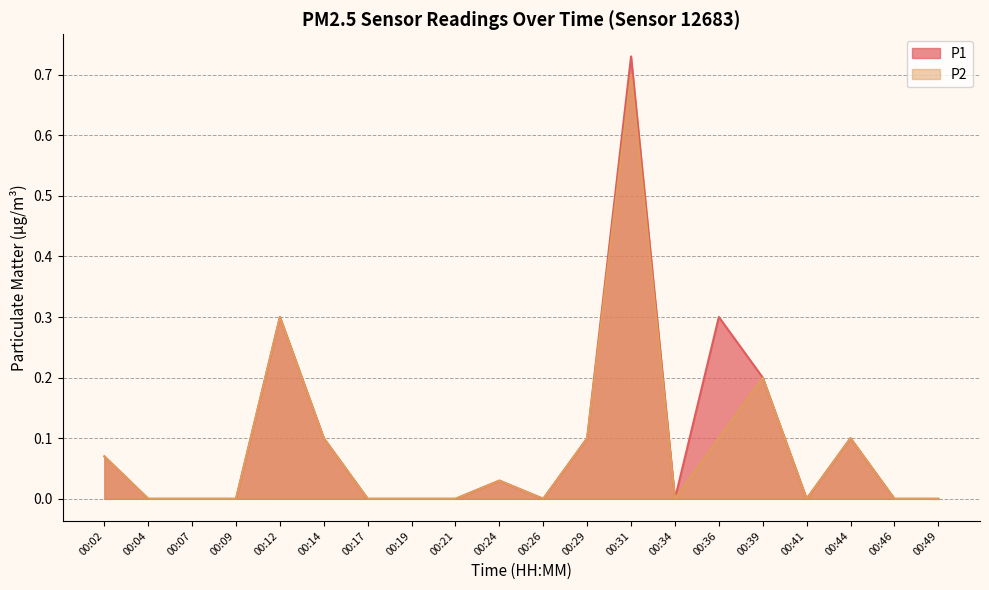

True or false: P1 and P2 intersect in this chart.

False